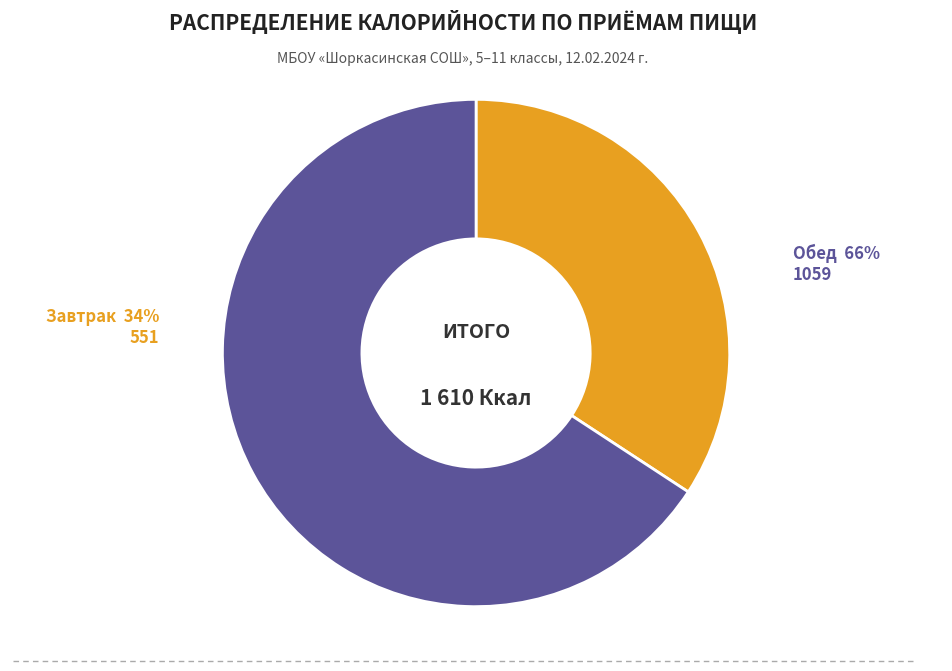

What is the largest slice in the pie chart?

Обед